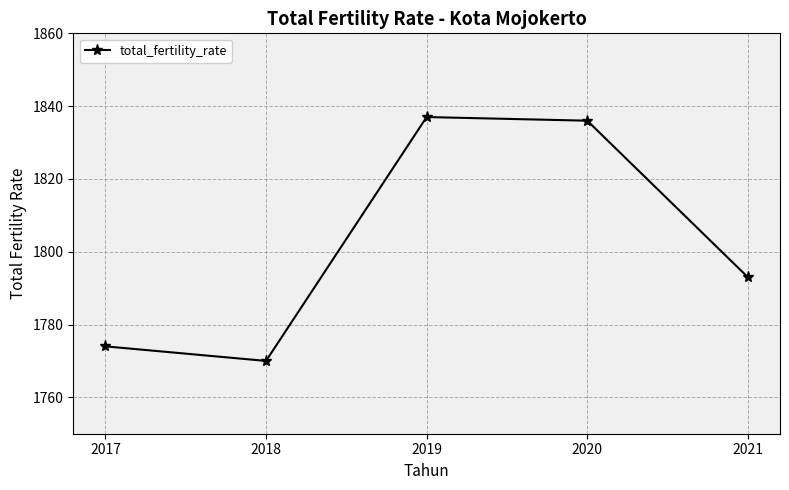

Where is the first local minimum?

2018